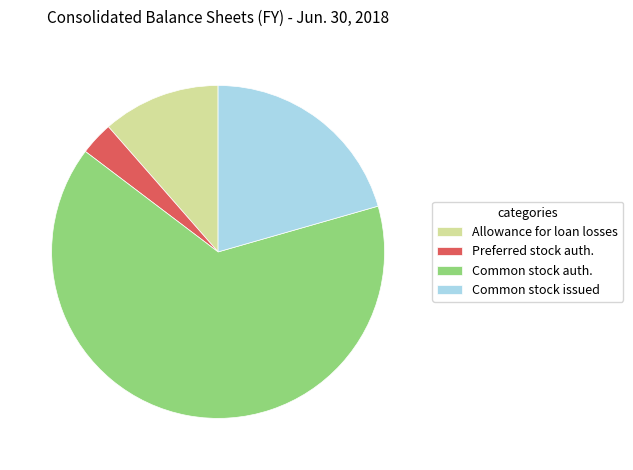

Rank the categories by value from lowest to highest.

Preferred stock, shares authorized, Allowance for loan losses, Common stock, shares issued, Common stock, shares authorized